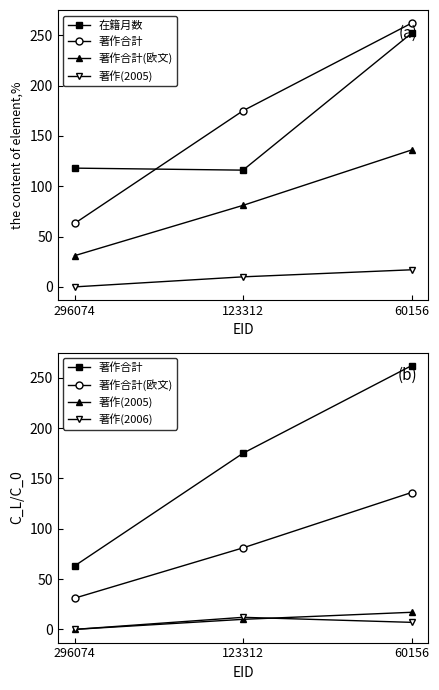

What is the difference between the maximum and minimum values in the 著作合計 series?

199